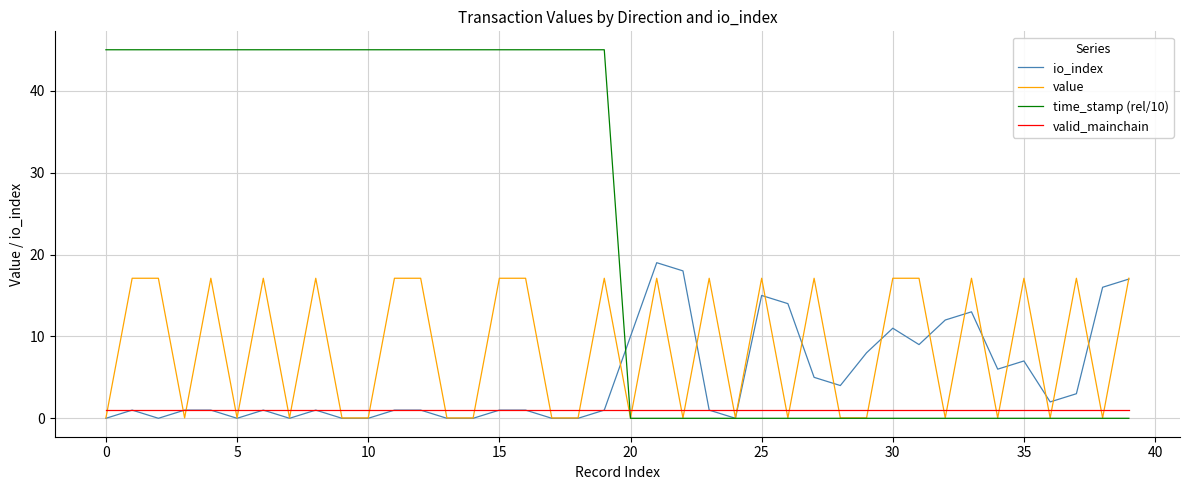

Which series has the largest range (max minus min)?

time_stamp (rel/10)